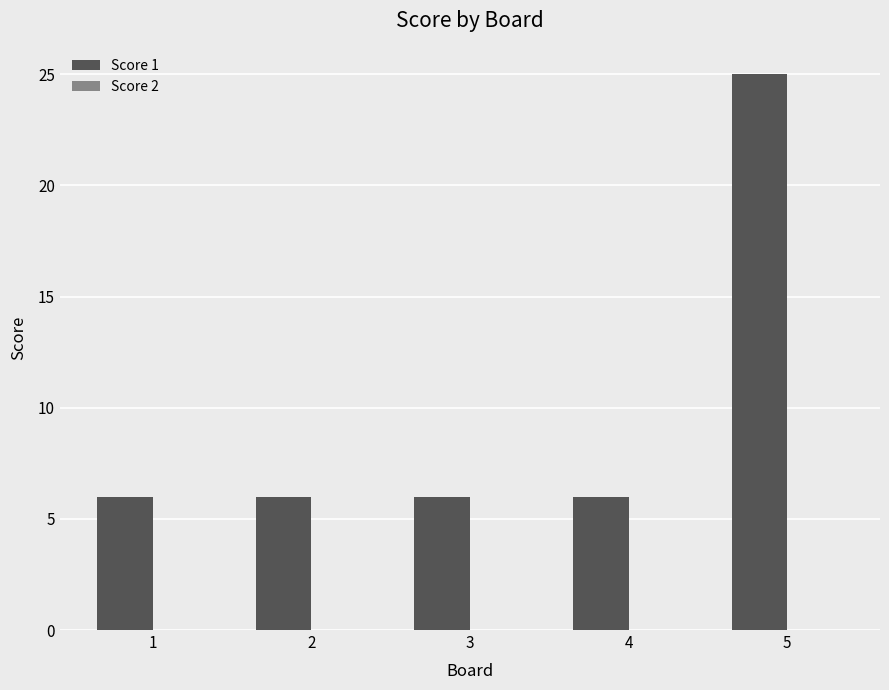

What is the difference between the maximum and minimum values?

19